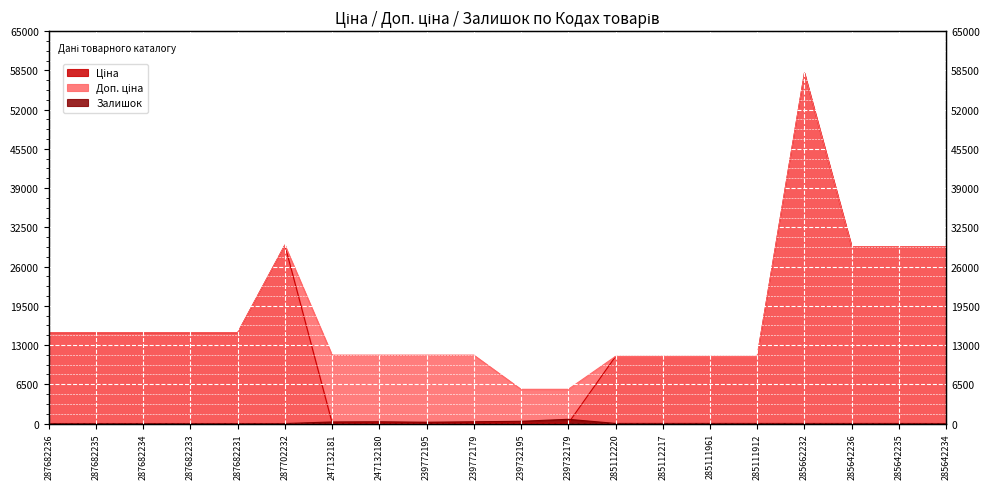

What is the sum of the Доп. ціна values at 285111912 and 287682236?

26132.8